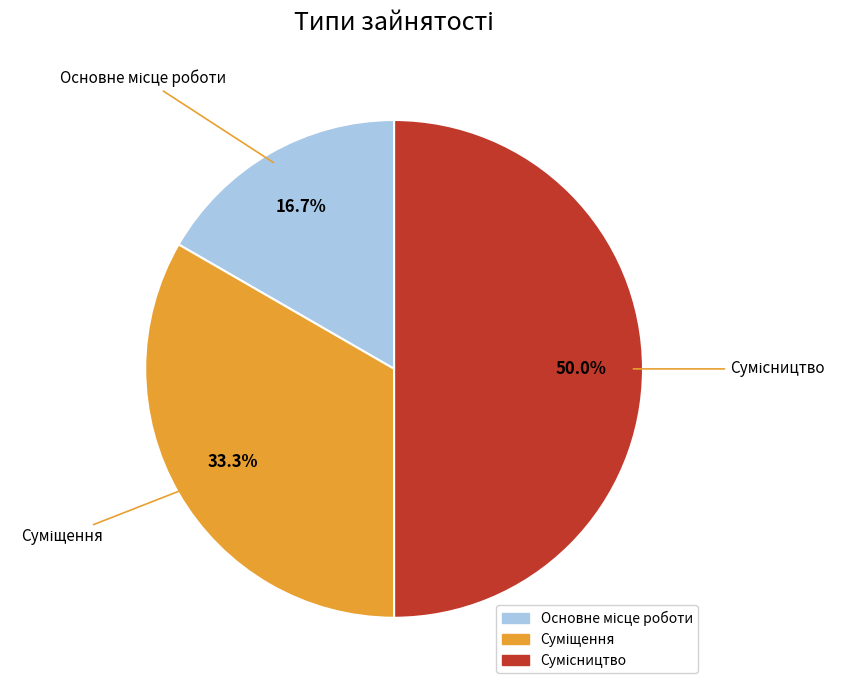

What is the largest slice in the pie chart?

Сумісництво